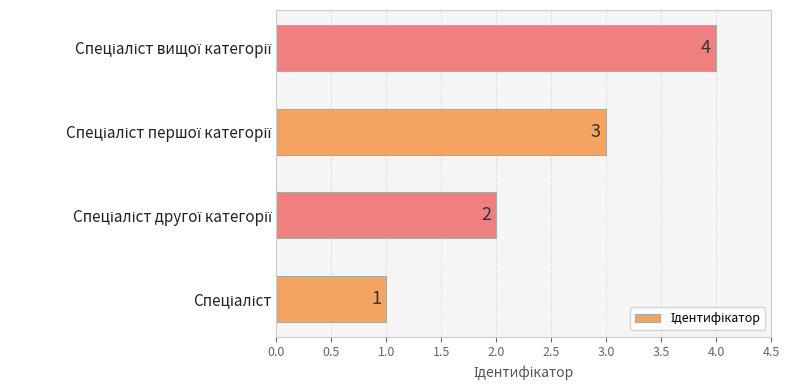

How many distinct data groups are displayed?

1